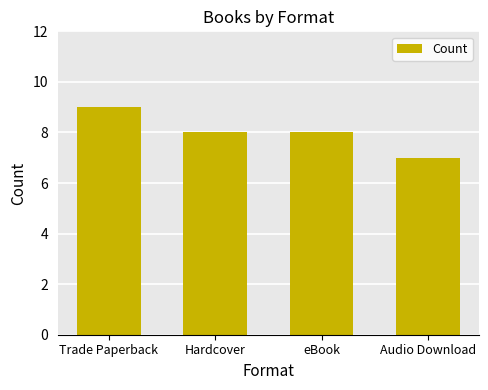

Reading right to left, list all the values displayed in this chart.

7	8	8	9